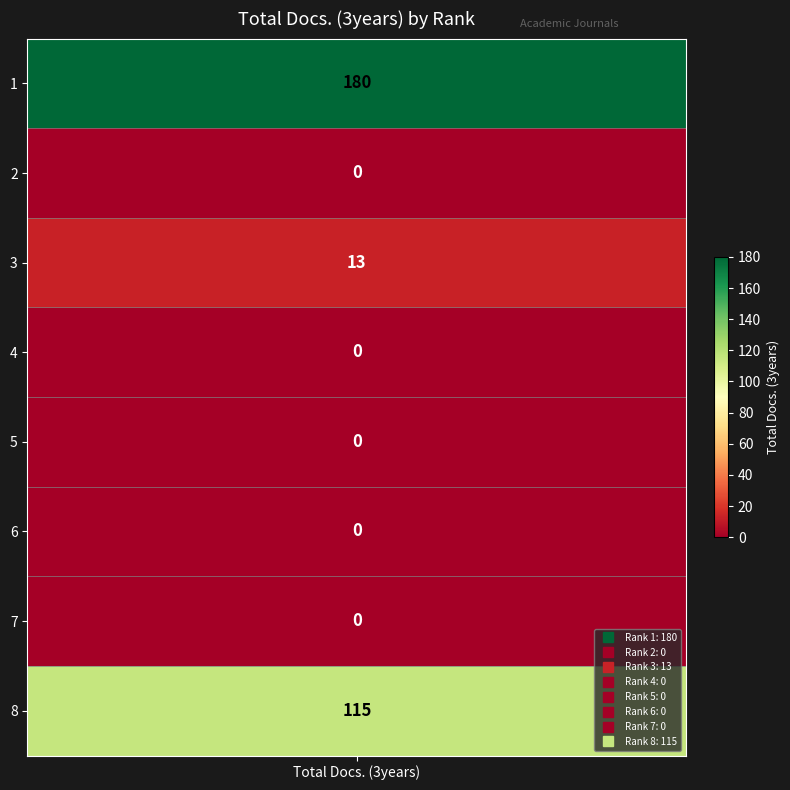

Is it true that the value at 4 is 68?

False